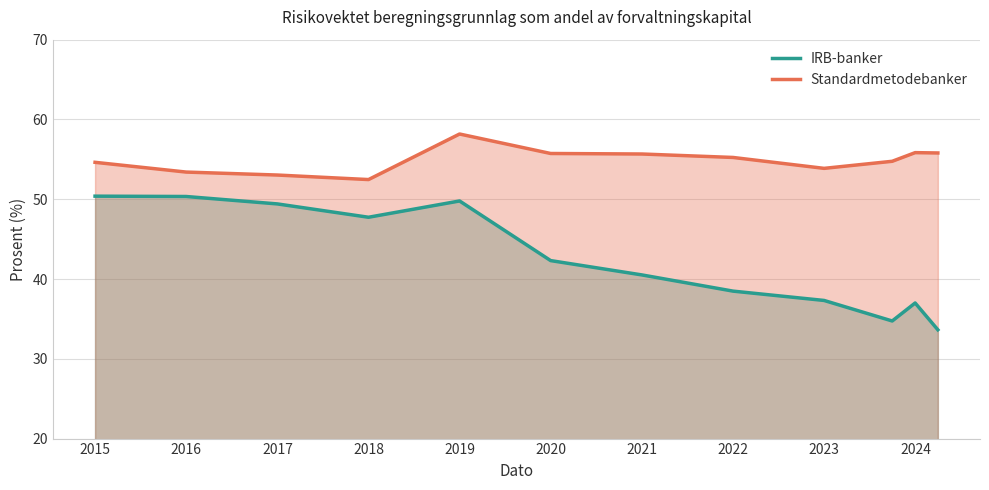

How many interior local valleys does the Standardmetodebanker series have?

2